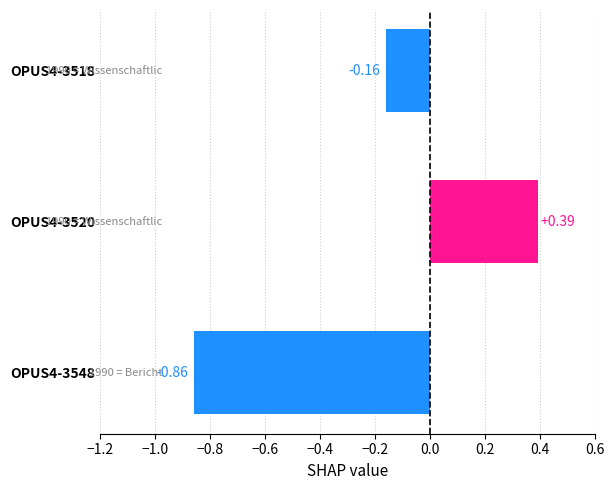

What is the change in value from OPUS4-3548 to OPUS4-3518?

+0.7